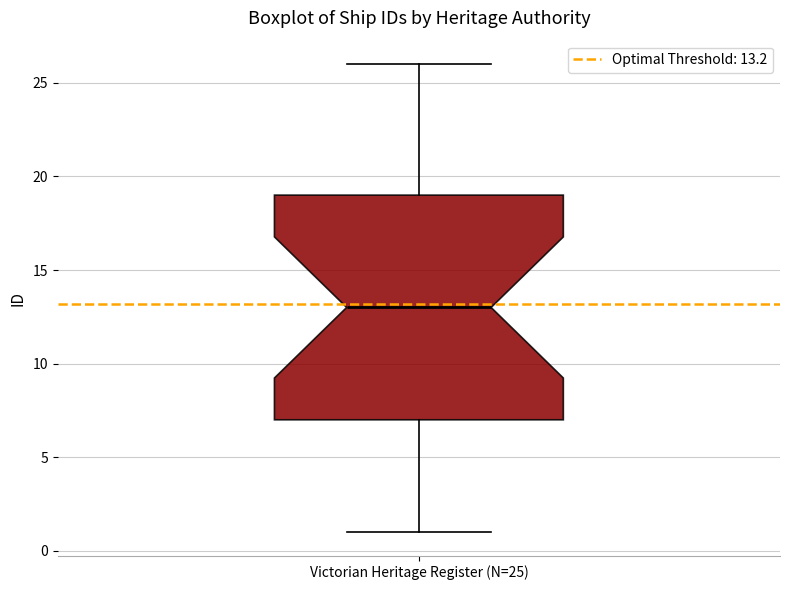

Transcribe this box plot: give where the median line is, the range the box spans, and where the two whiskers end, as read against the y-axis. The values are not printed on the chart, so give them approximately, as read against the axis.

median 13, box 7 to 19, whiskers 1 to 26